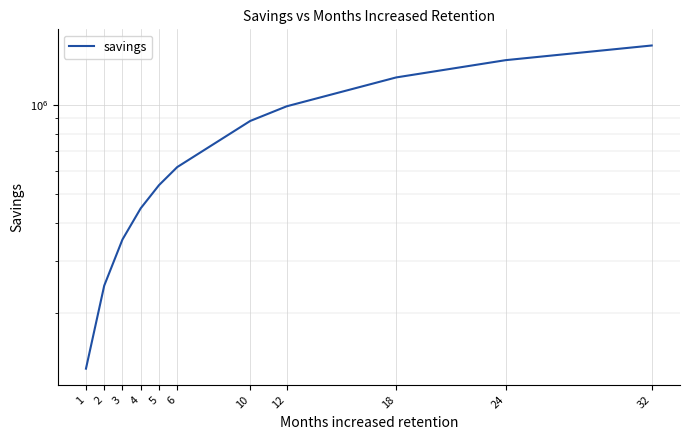

What is the difference between the values at 2 and 12?

741585.0